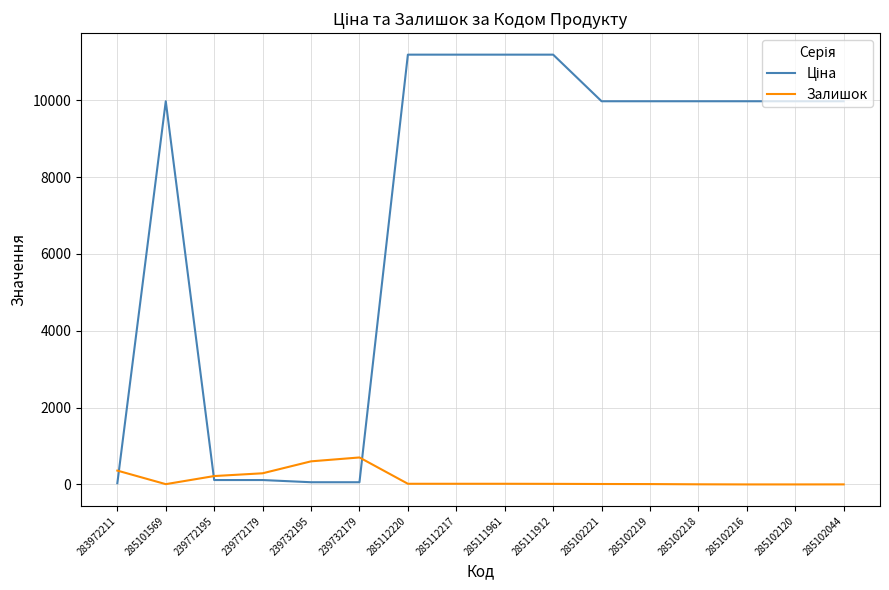

What is the spread (max minus min) of values at 285102221?

9964.0